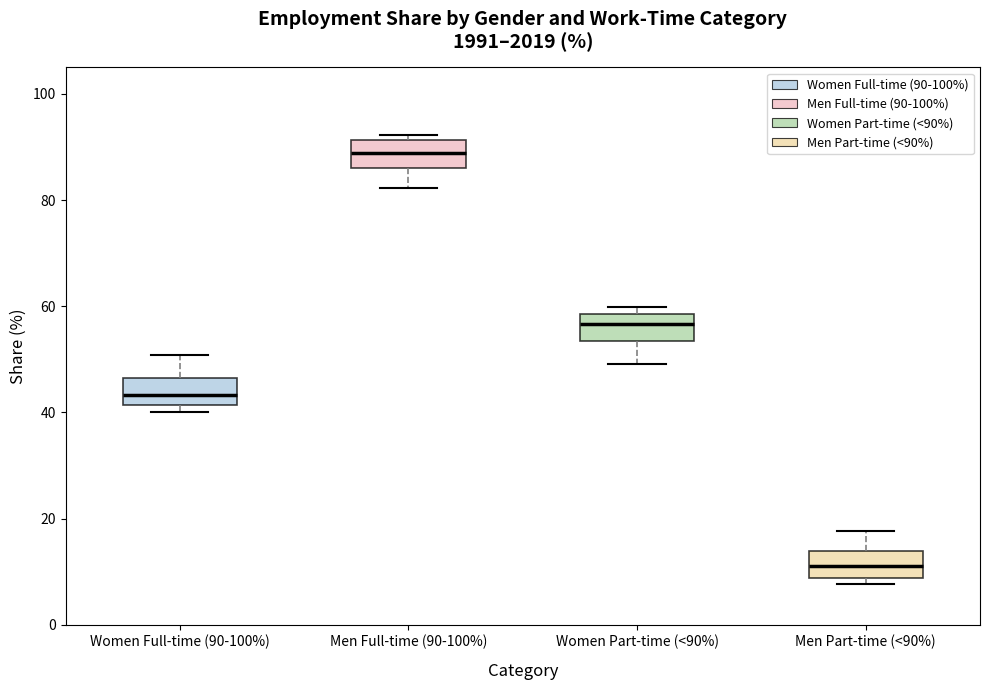

Reading left to right, transcribe this box plot: for each box, give where its median line is, the range the box spans, and where its two whiskers end, as read against the y-axis. The values are not printed on the chart, so give them approximately, as read against the axis.

Women Full-time (90-100%): median 44, box 42 to 46, whiskers 40 to 50
Men Full-time (90-100%): median 88, box 86 to 92, whiskers 82 to 92 (just above the box's upper edge)
Women Part-time (<90%): median 56, box 54 to 58, whiskers 50 to 60
Men Part-time (<90%): median 12, box 8 to 14, whiskers 8 (just below the box's lower edge) to 18